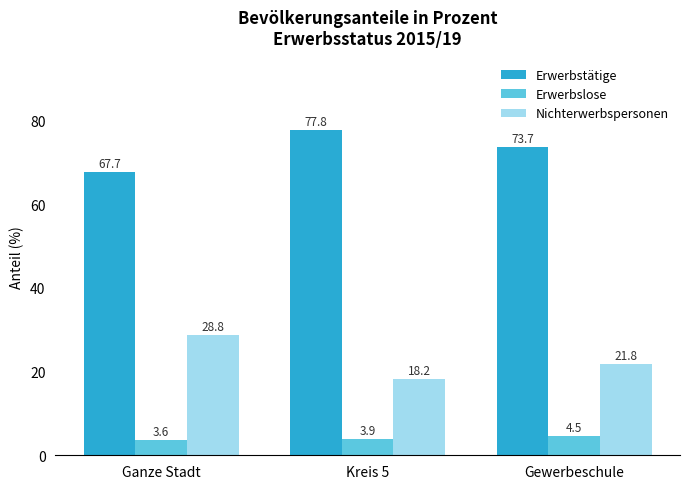

Reading right to left, list all the values displayed in this chart.

Erwerbstätige: 73.7	77.8	67.7
Erwerbslose: 4.5	3.9	3.6
Nichterwerbspersonen: 21.8	18.2	28.8